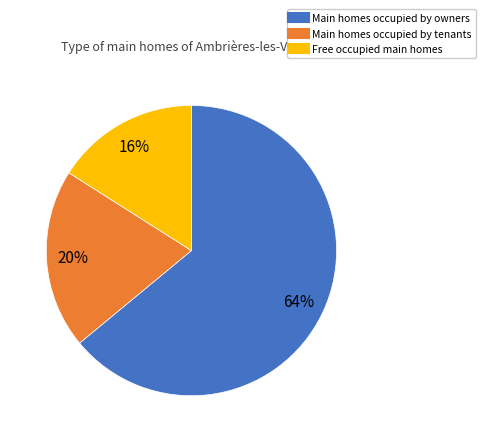

Is there a majority slice in this chart?

Yes